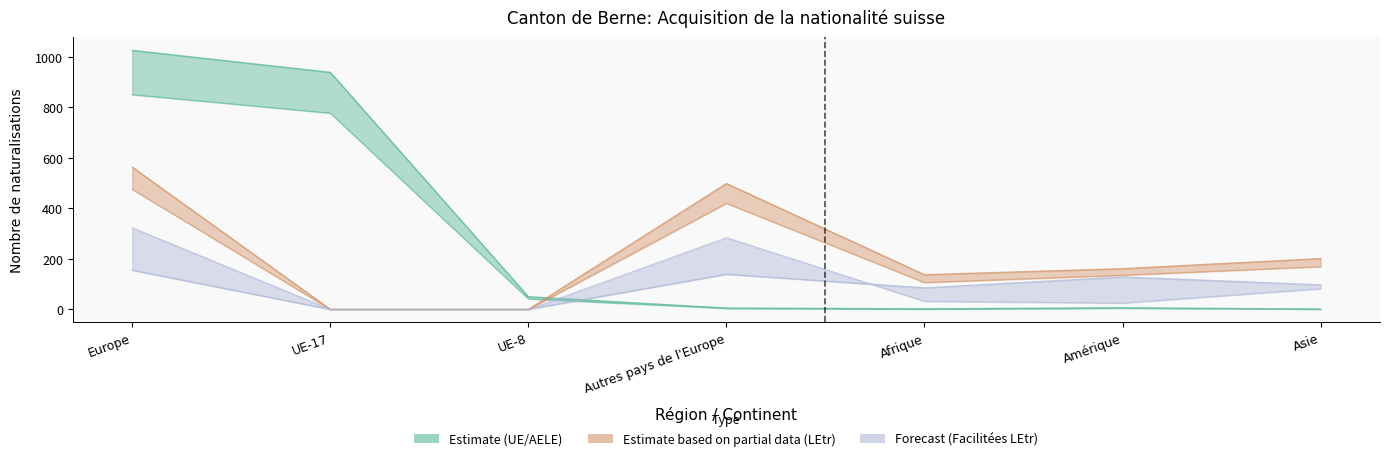

Where does the Naturalisations (LEtr) series first go above 135?

Europe